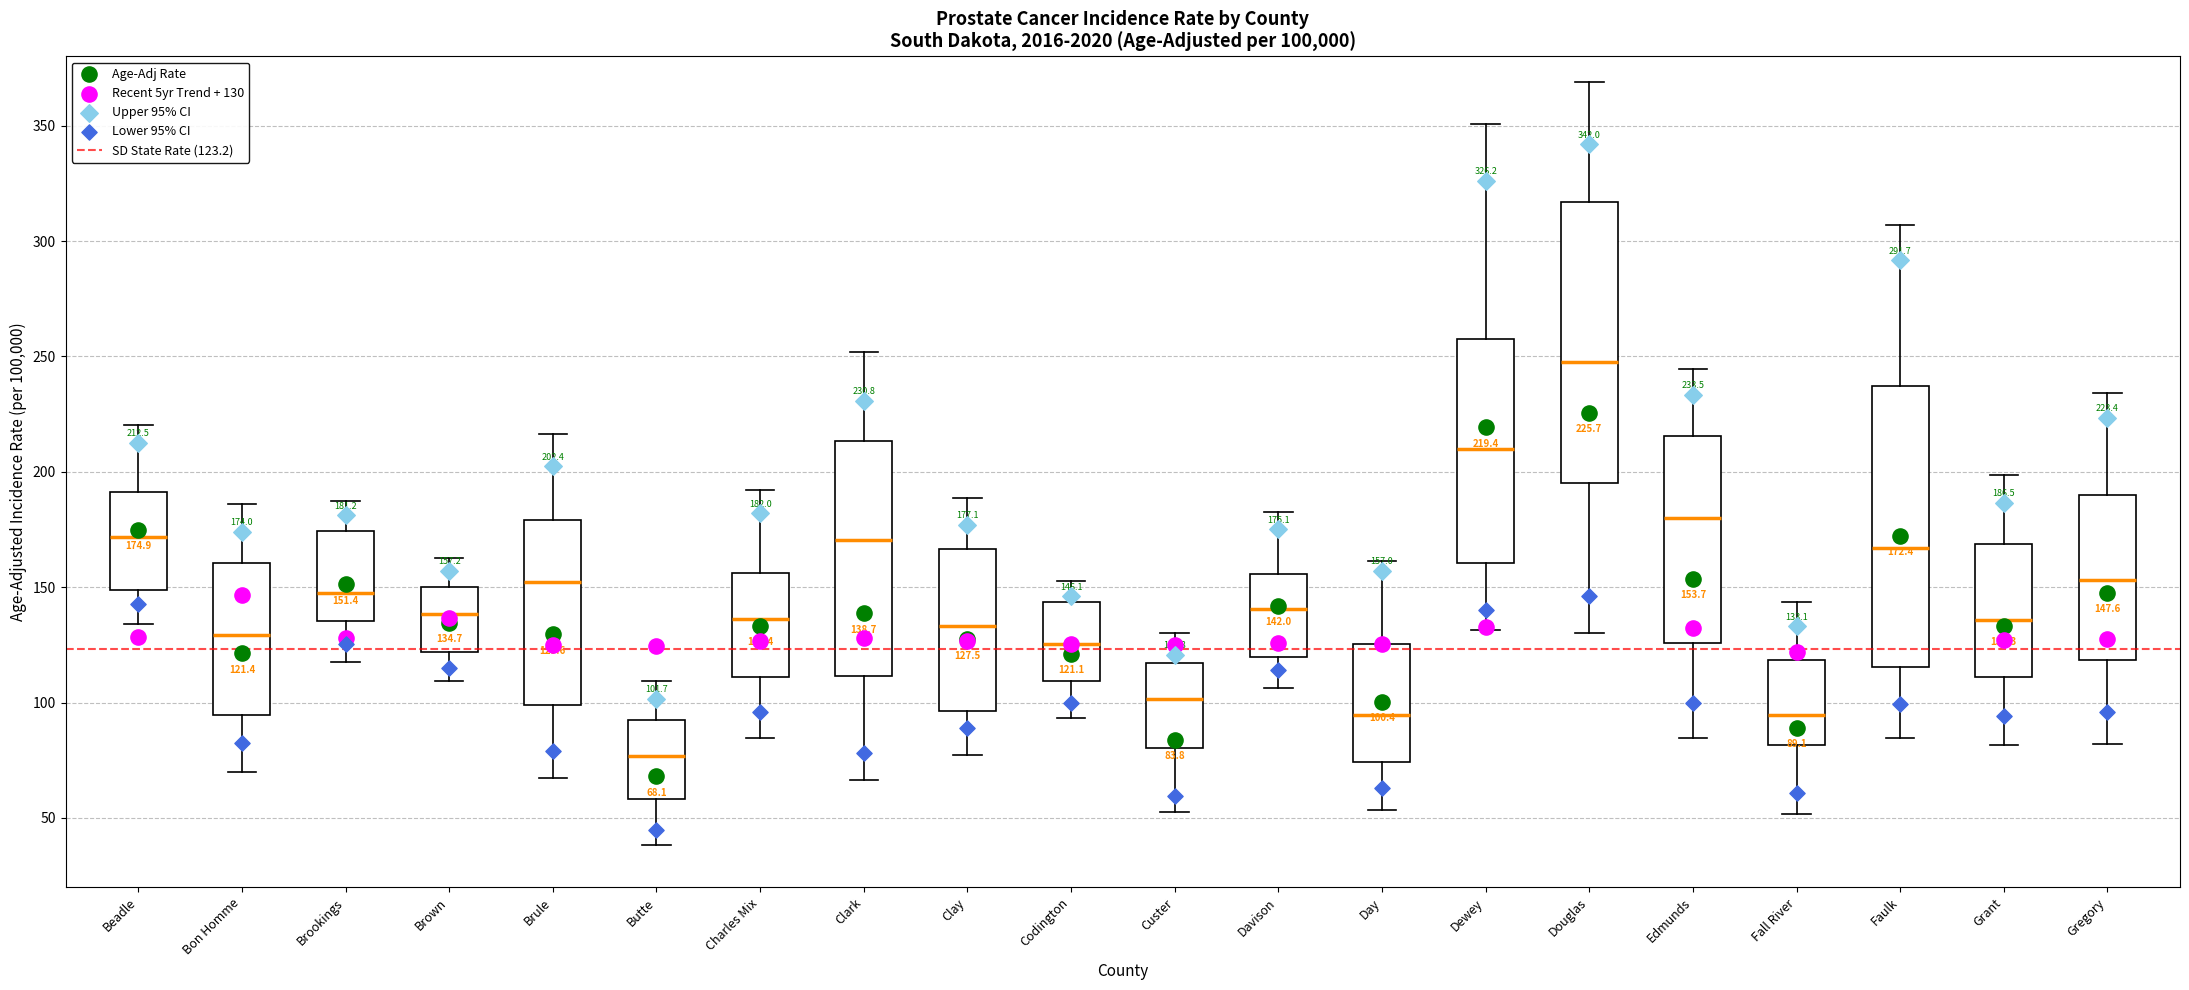

Which box's median line is the highest?

Douglas